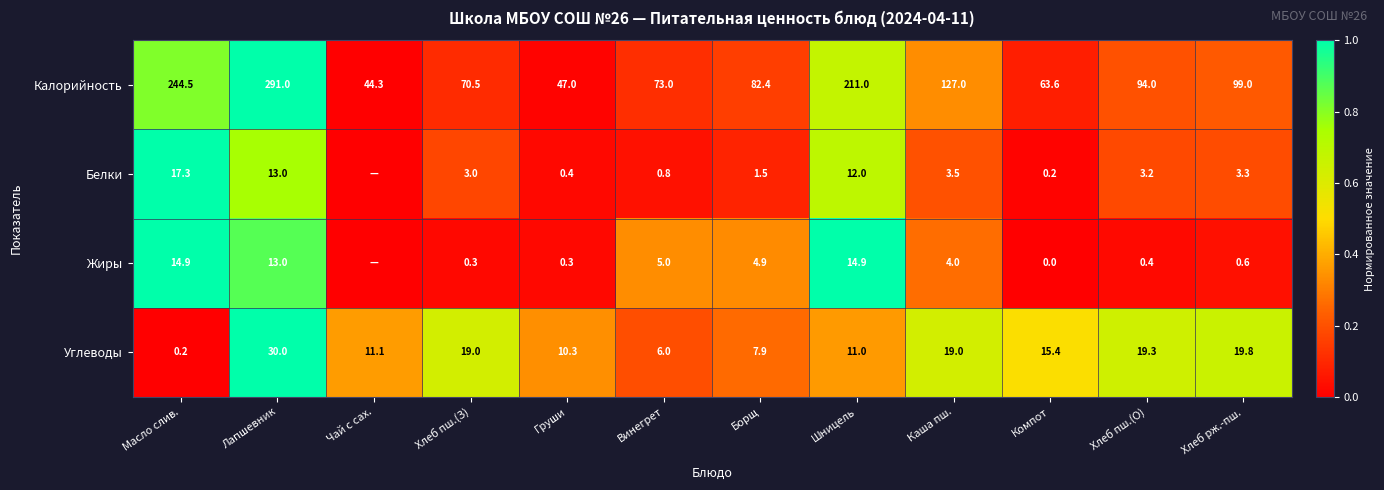

At which category is the sum across all series the highest?

Лапшевник